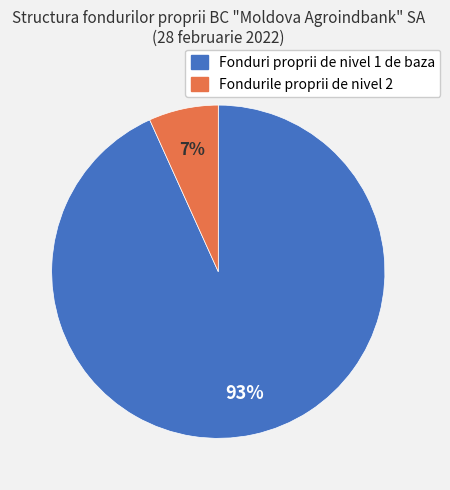

To the nearest percent, what portion does Fonduri proprii de nivel 1 de baza represent?

93%